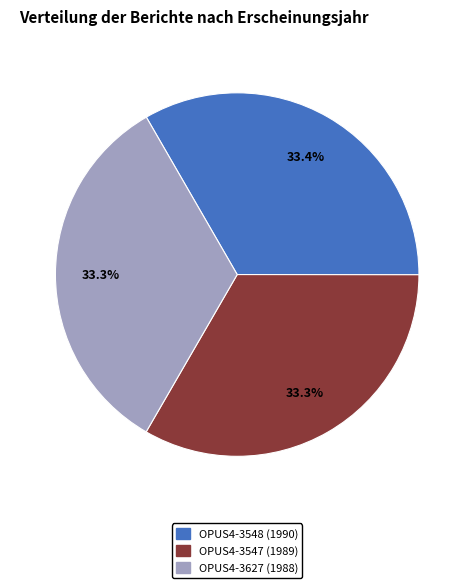

To the nearest percent, what is the average slice percentage?

33%